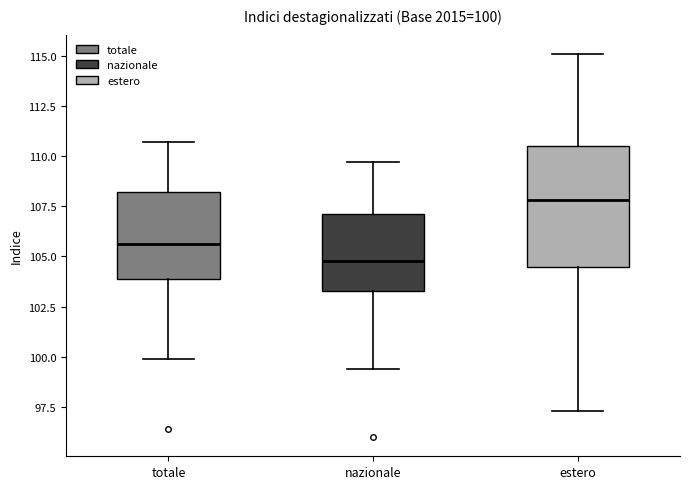

Which box's median line is the highest?

estero